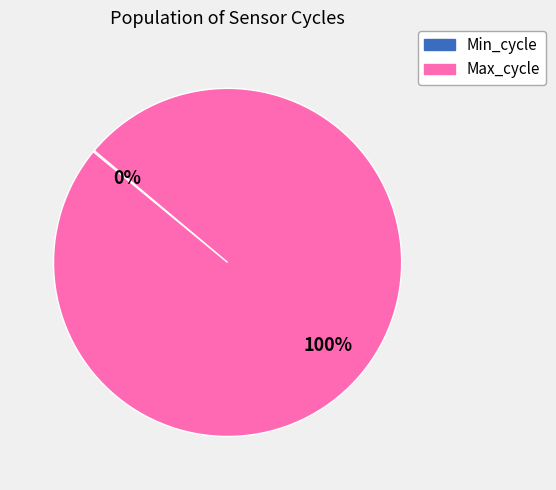

To the nearest percent, what is the average slice percentage?

50%